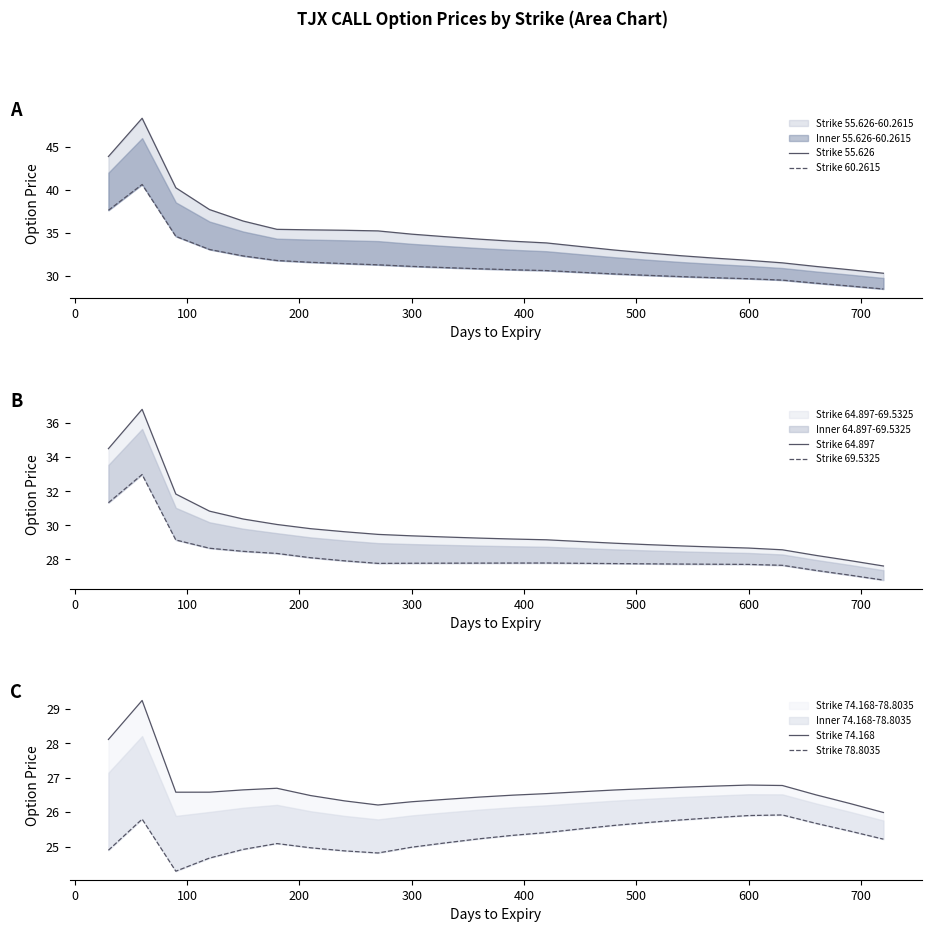

Does the chart have visible grid lines?

No